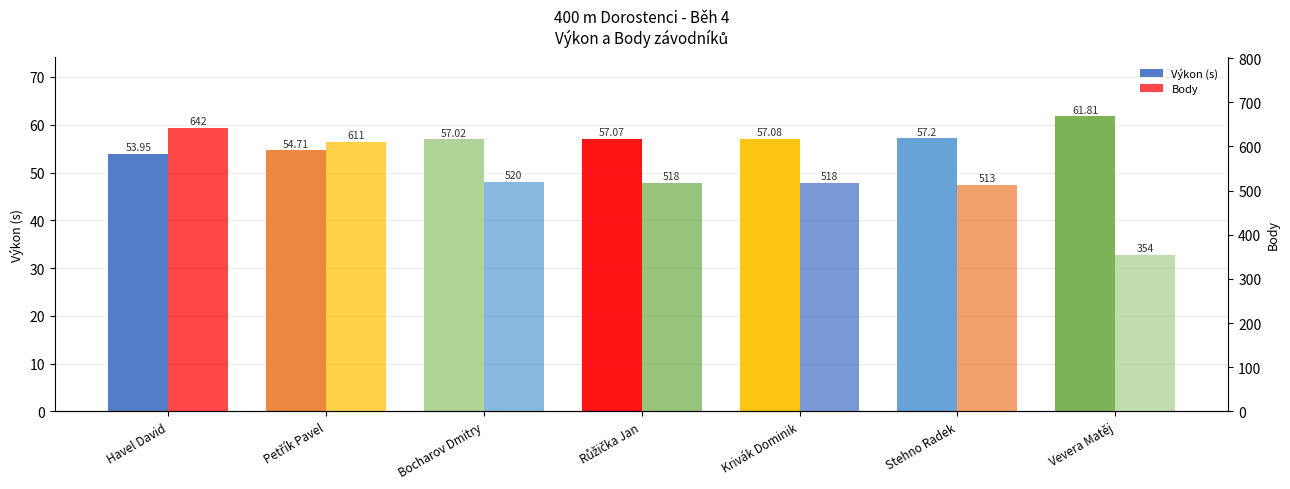

Where is Výkon (s) nearest to the value 57?

Bocharov Dmitry